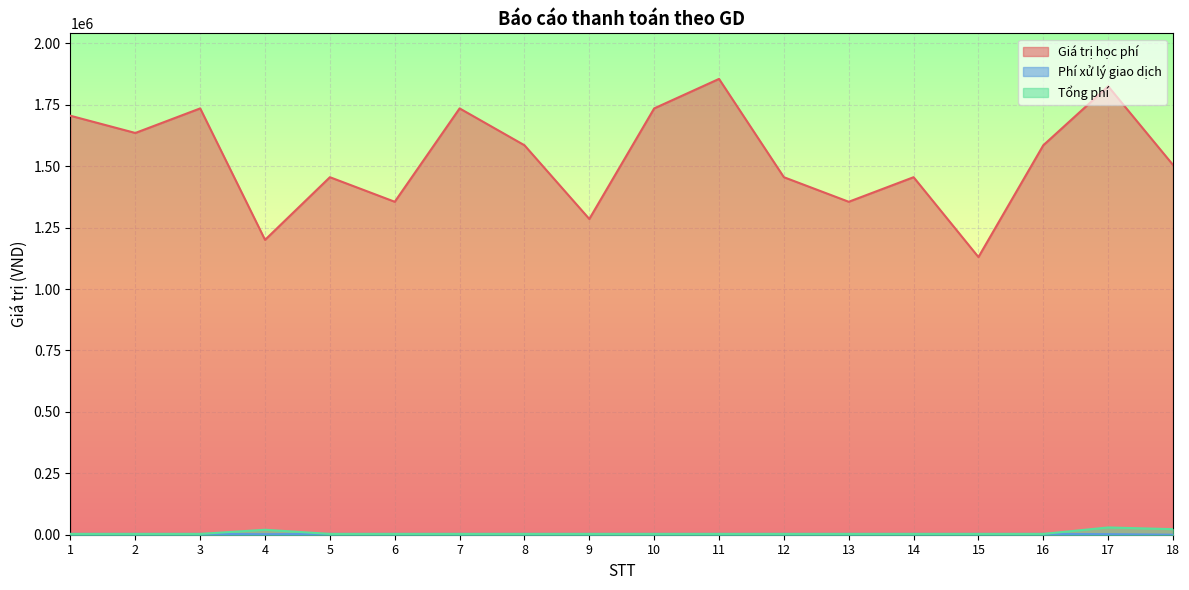

True or false: Phí xử lý giao dịch has more than 1 points higher than both neighbors.

False